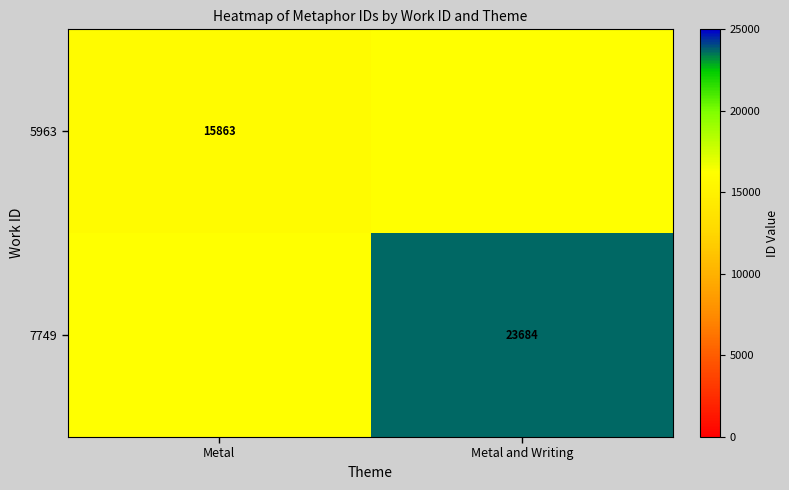

True or false: 7749 has a value of 33832 at Metal and Writing.

False